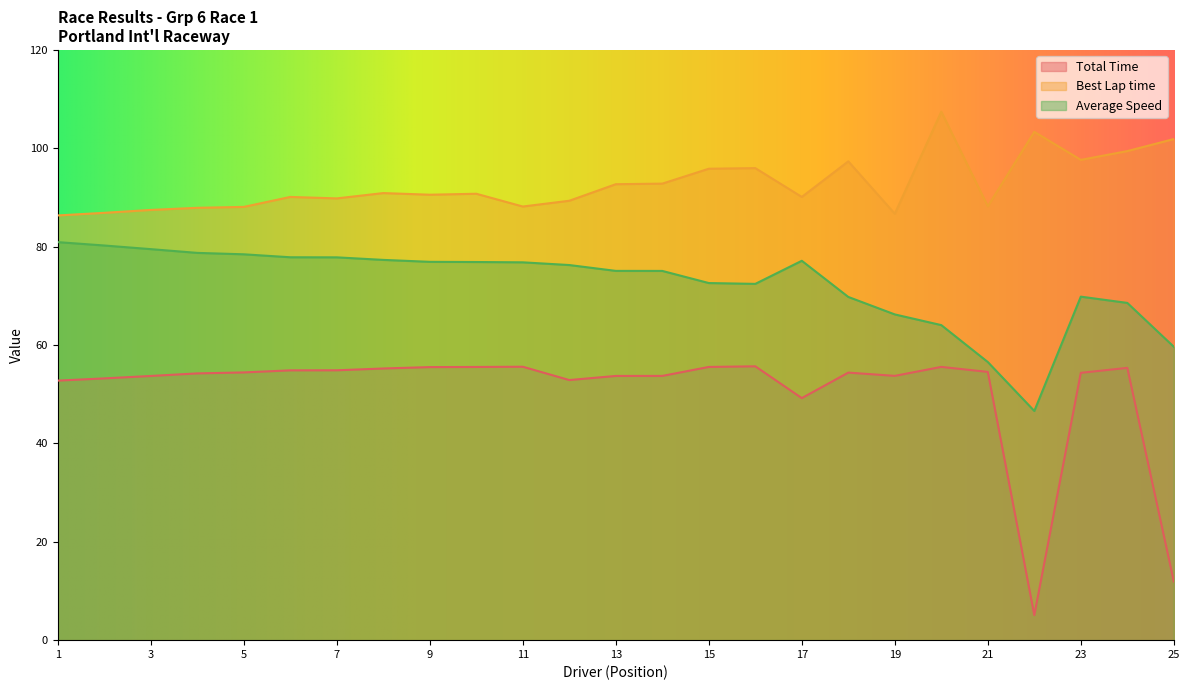

Which series has the largest range (max minus min)?

Total Time